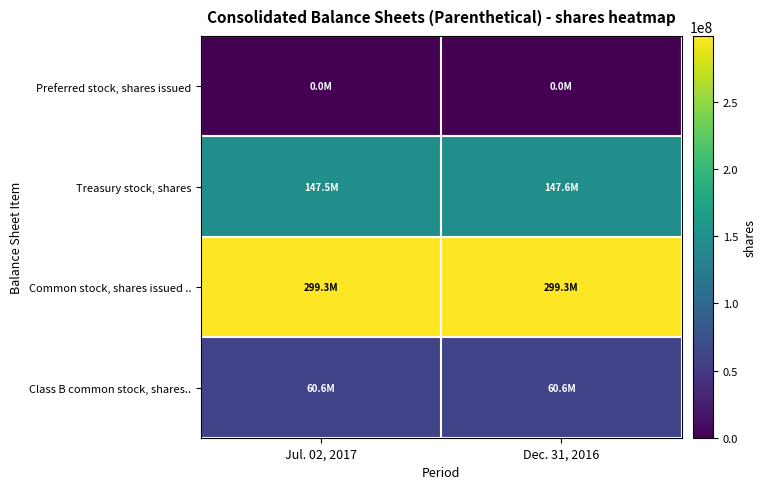

Rank the series by their average value, from lowest to highest.

Preferred stock, shares issued, Class B common stock, shares.., Treasury stock, shares, Common stock, shares issued ..